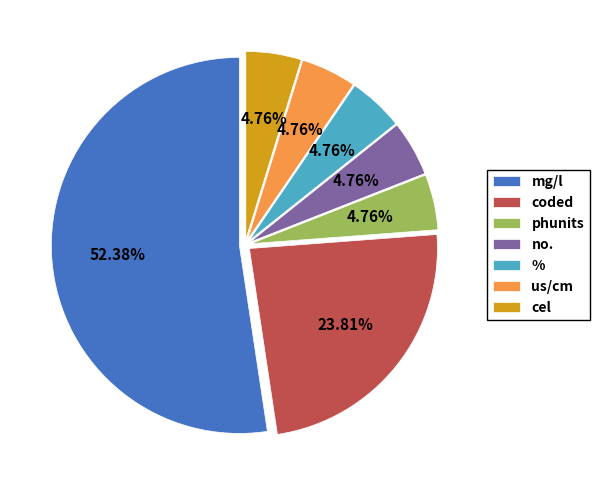

Which category has the biggest portion of the pie?

mg/l